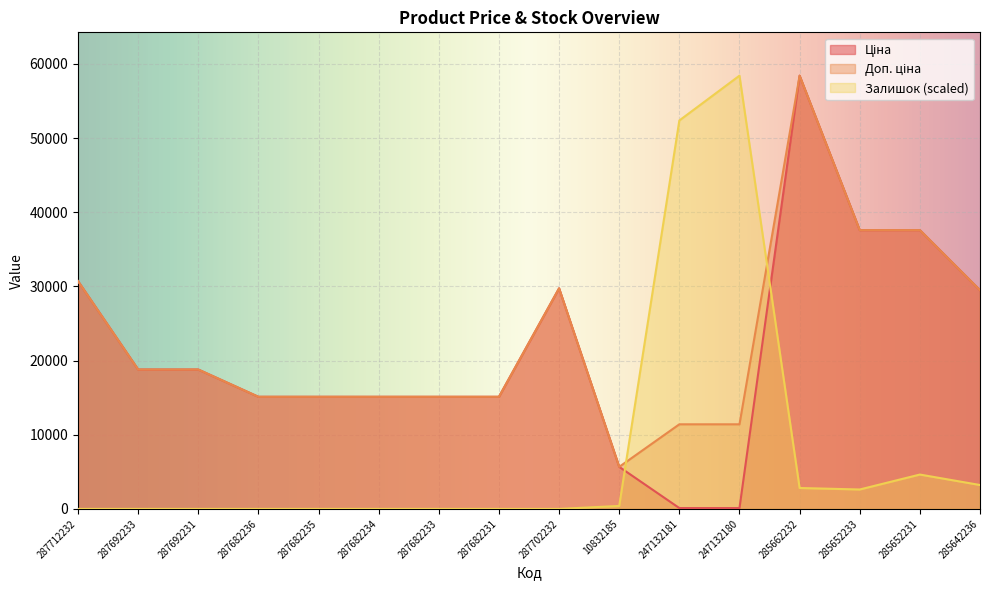

Where is the first local maximum for Доп. ціна?

287702232